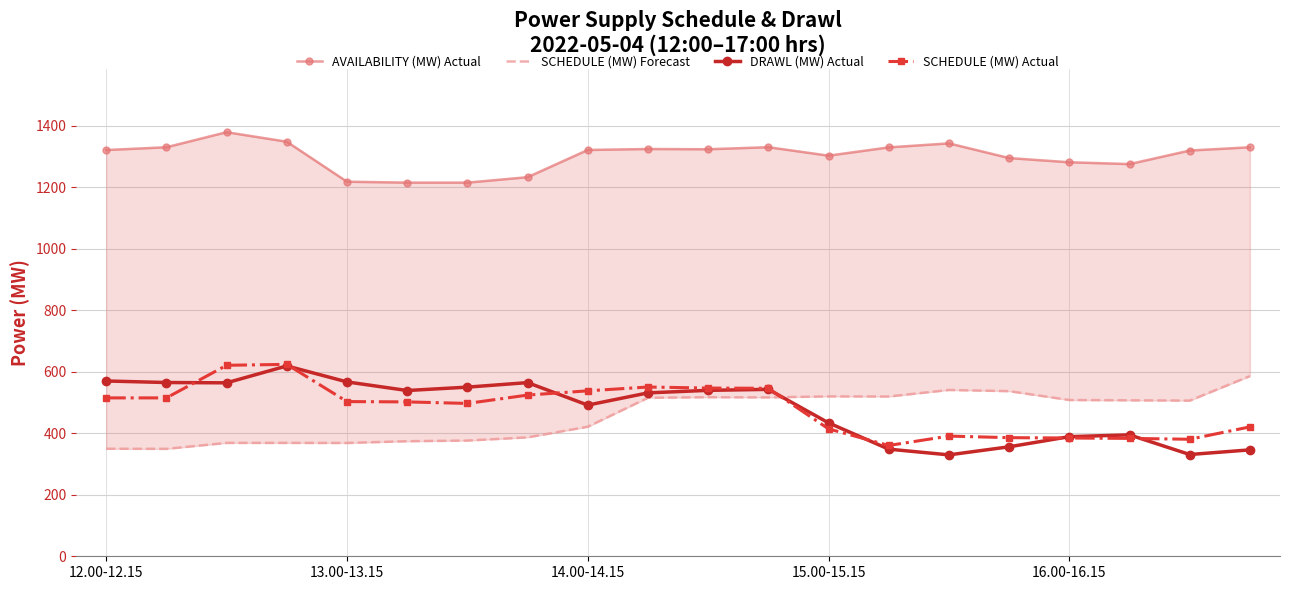

What is the label of the 8th point from the left?

7